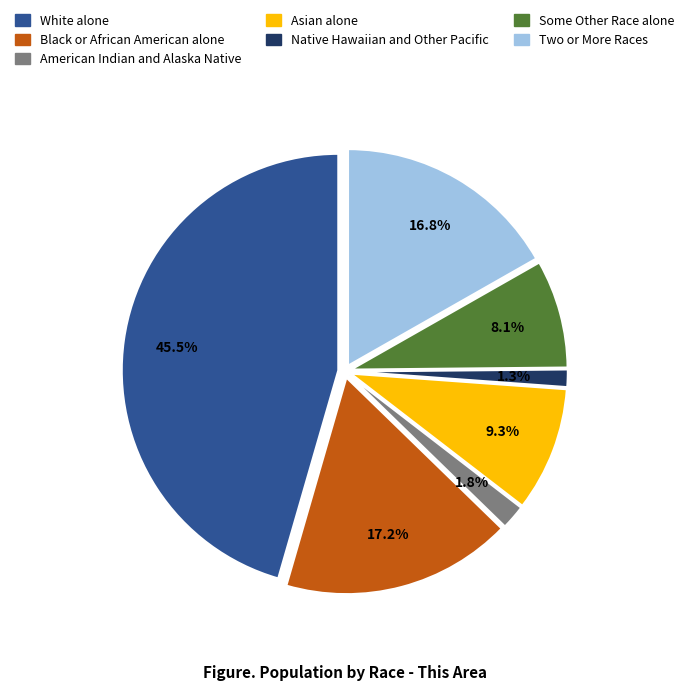

Count the number of slices in the pie.

7